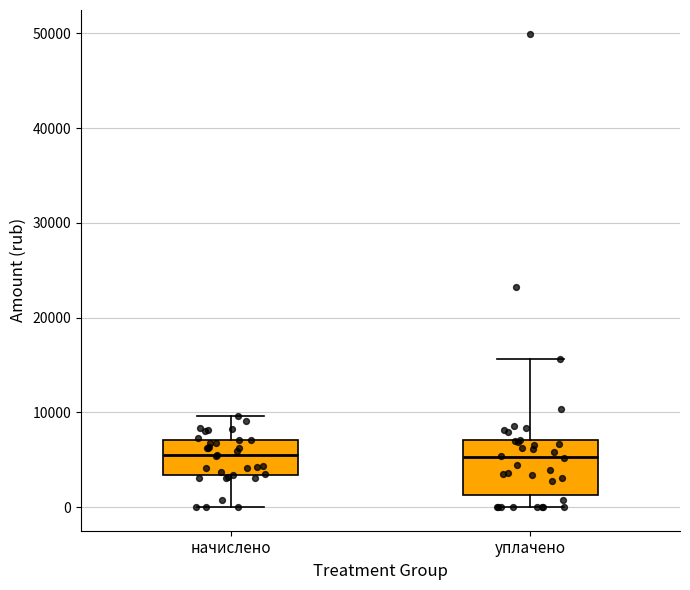

Reading left to right, transcribe this box plot: for each box, give where its median line is, the range the box spans, and where its two whiskers end, as read against the y-axis. The values are not printed on the chart, so give them approximately, as read against the axis.

начислено: median 5000, box 3000 to 7000, whiskers 0 to 10000
уплачено: median 5000, box 1000 to 7000, whiskers 0 to 16000